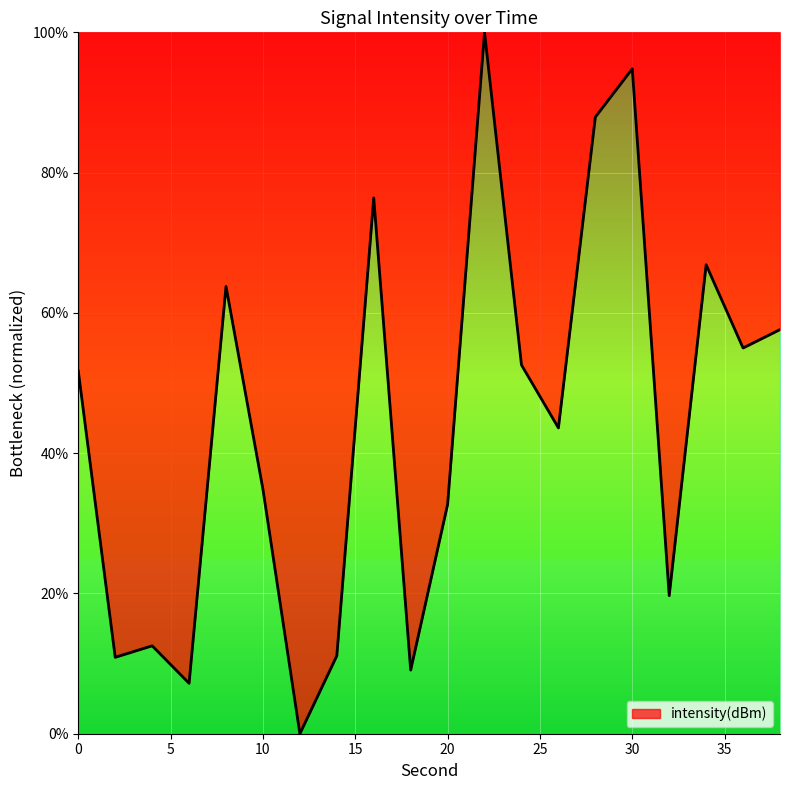

What is the greatest value displayed?

100.0